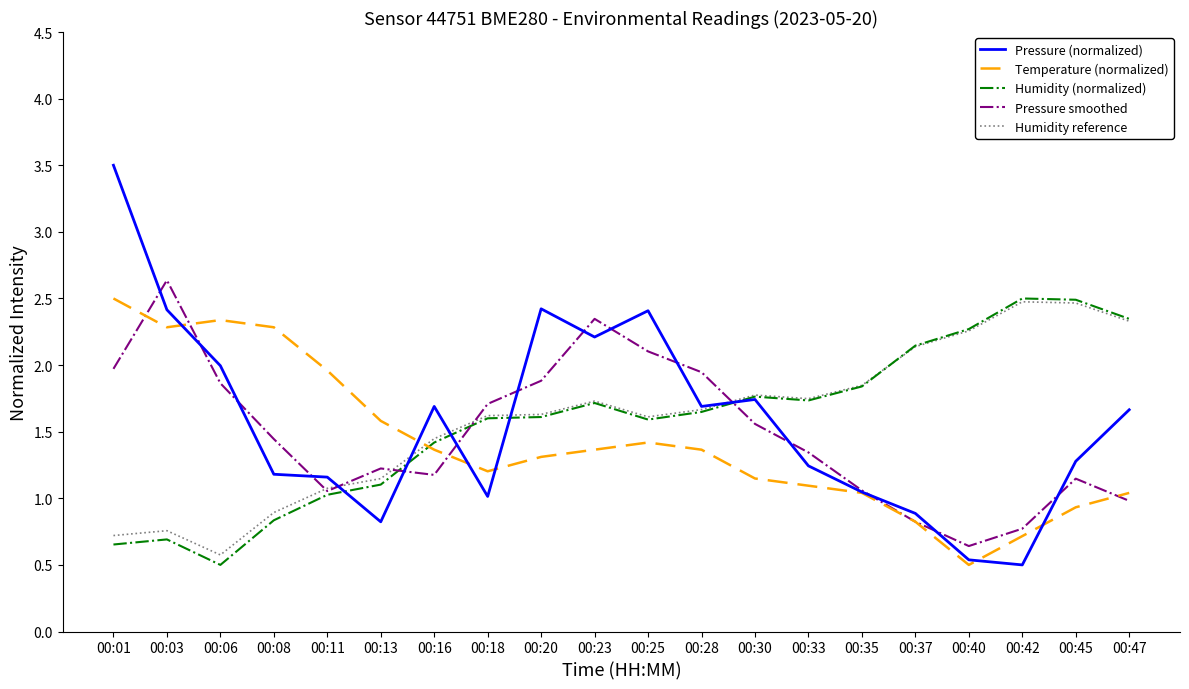

What is the total value across all series at 00:25?

9.1